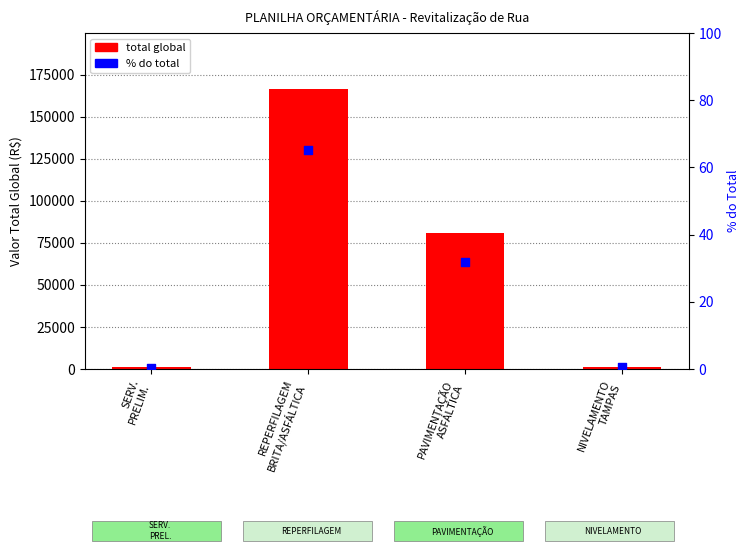

Which series reaches the minimum Y coordinate?

% do total